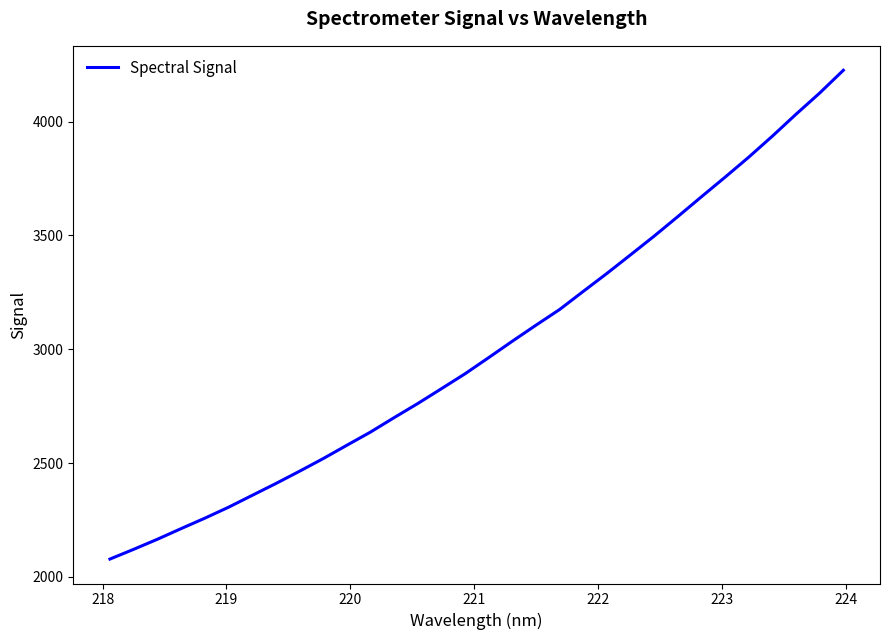

Does the chart display data point markers on the line(s)?

No